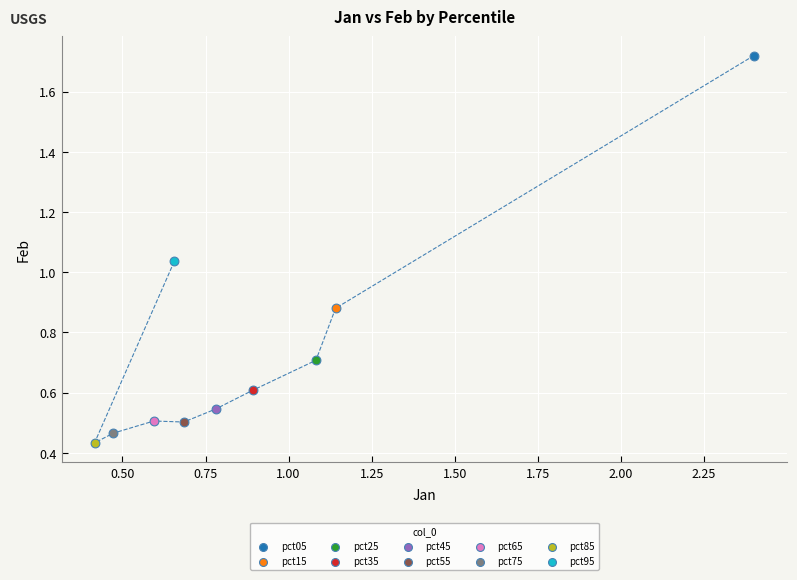

What are all the series names shown in the legend?

pct05, pct15, pct25, pct35, pct45, pct55, pct65, pct75, pct85, pct95